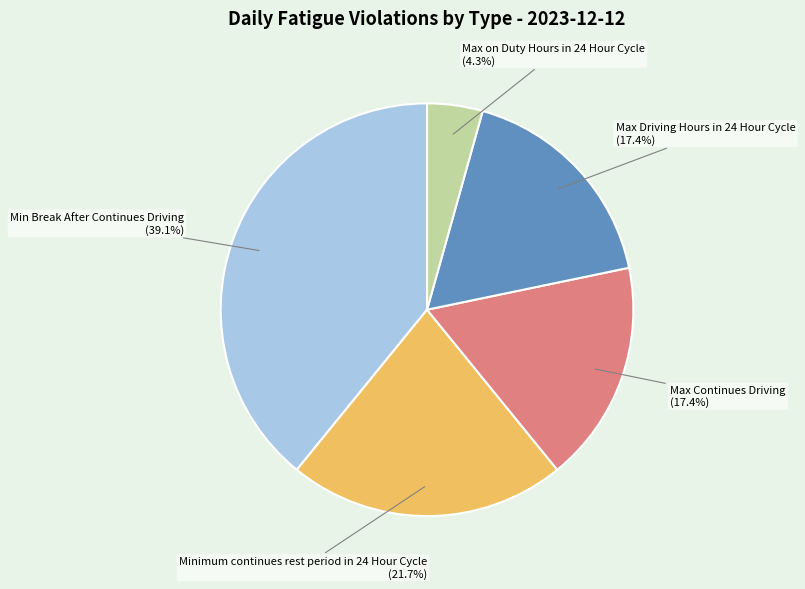

Which category has the smallest portion of the pie?

Max on Duty Hours in 24 Hour Cycle